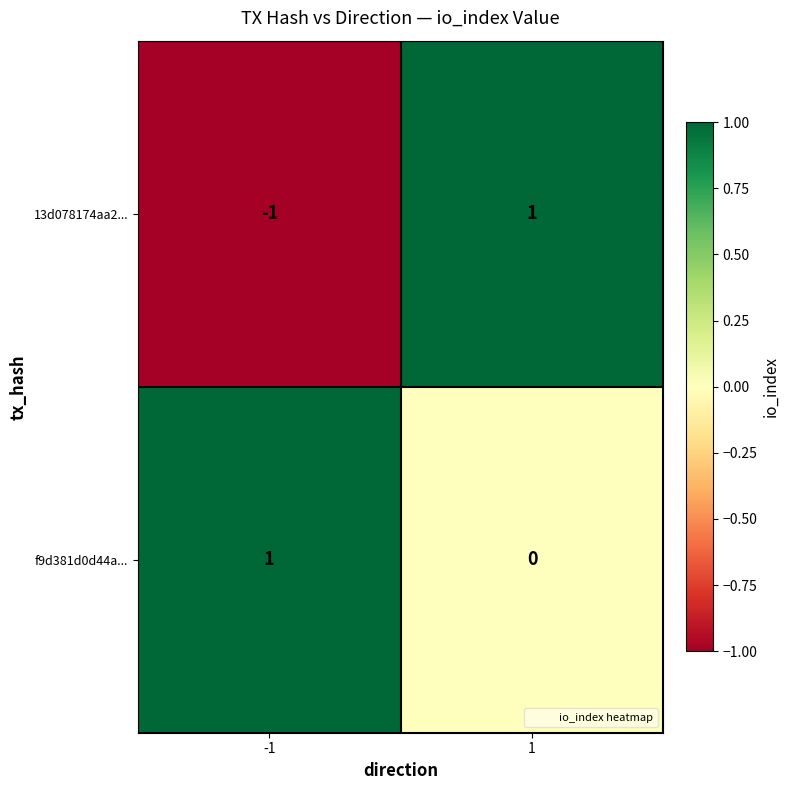

At -1, list the series in order from largest to smallest.

f9d381d0d44a..., 13d078174aa2...